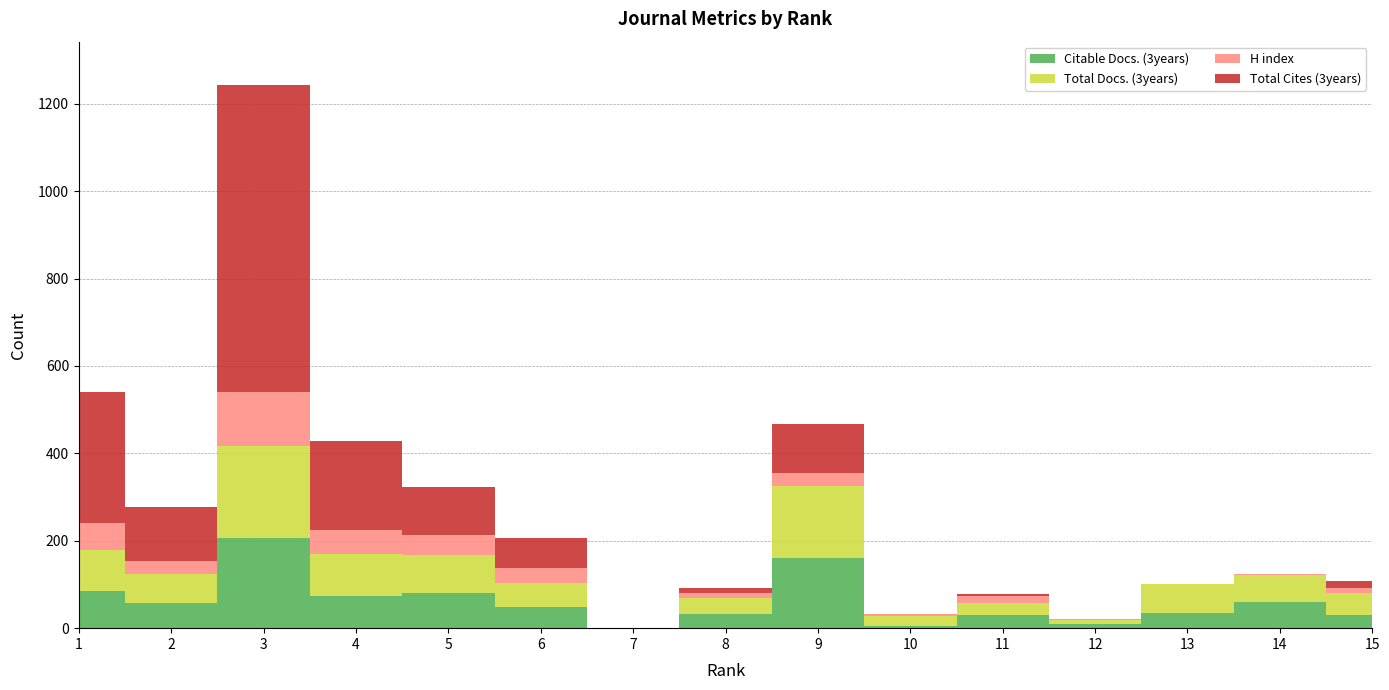

The value of Citable Docs. (3years) at 12 is 9. True or false?

True